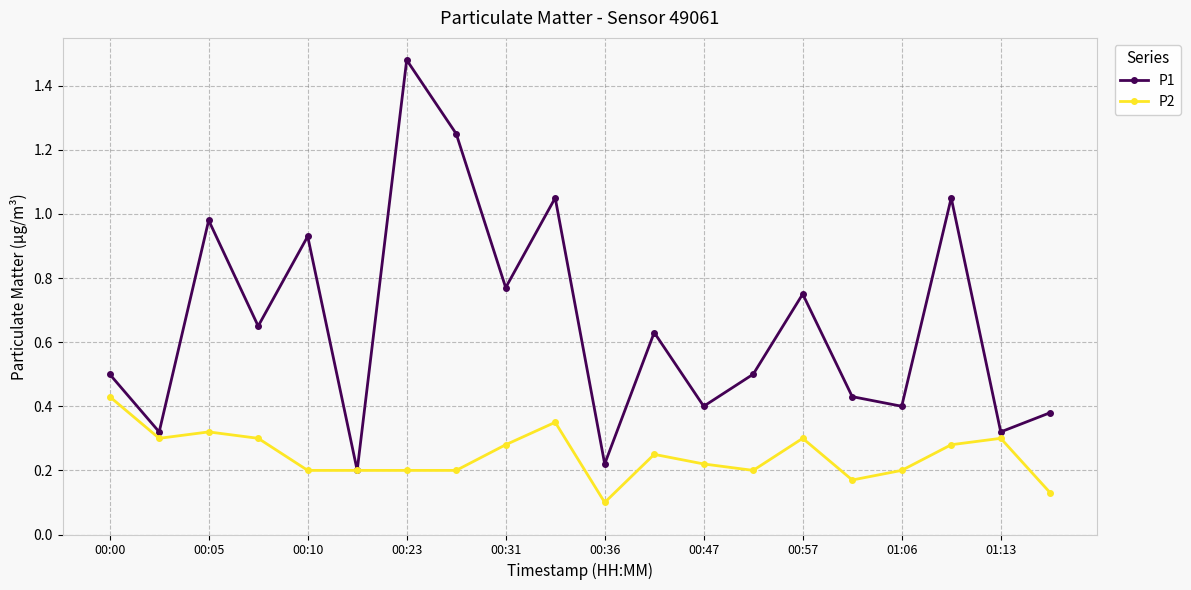

How many interior local peaks does the P1 series have?

7